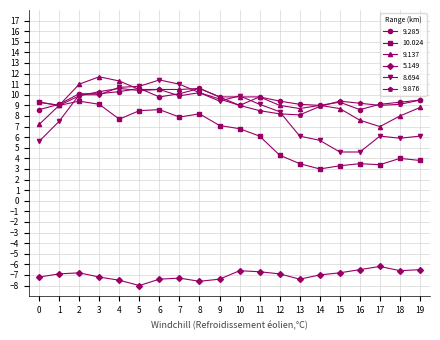

At how many categories does at least one series exceed 2?

20